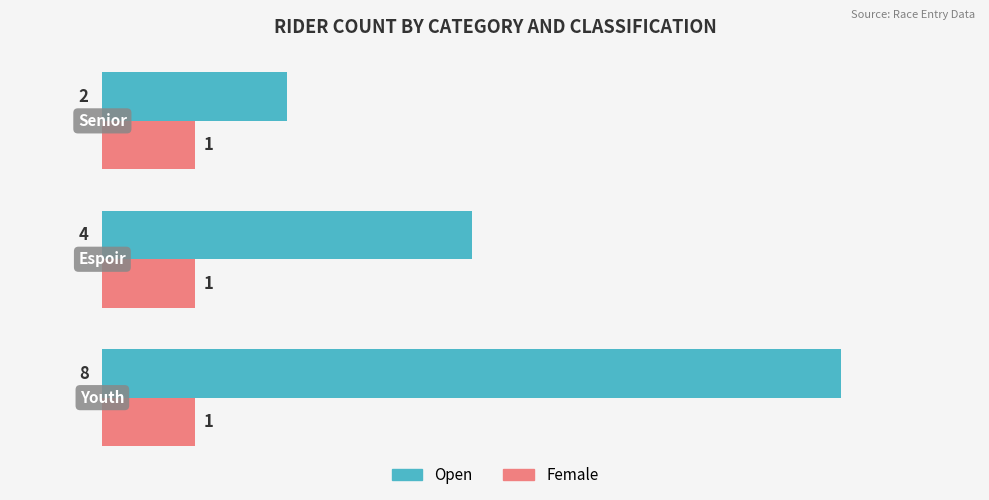

Count the Open values in the range 2 to 8.

3